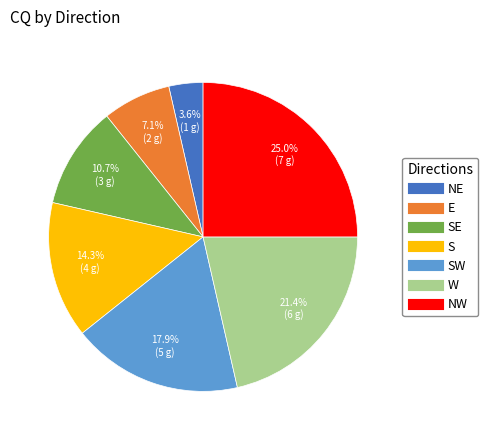

Does any single category account for the majority?

No